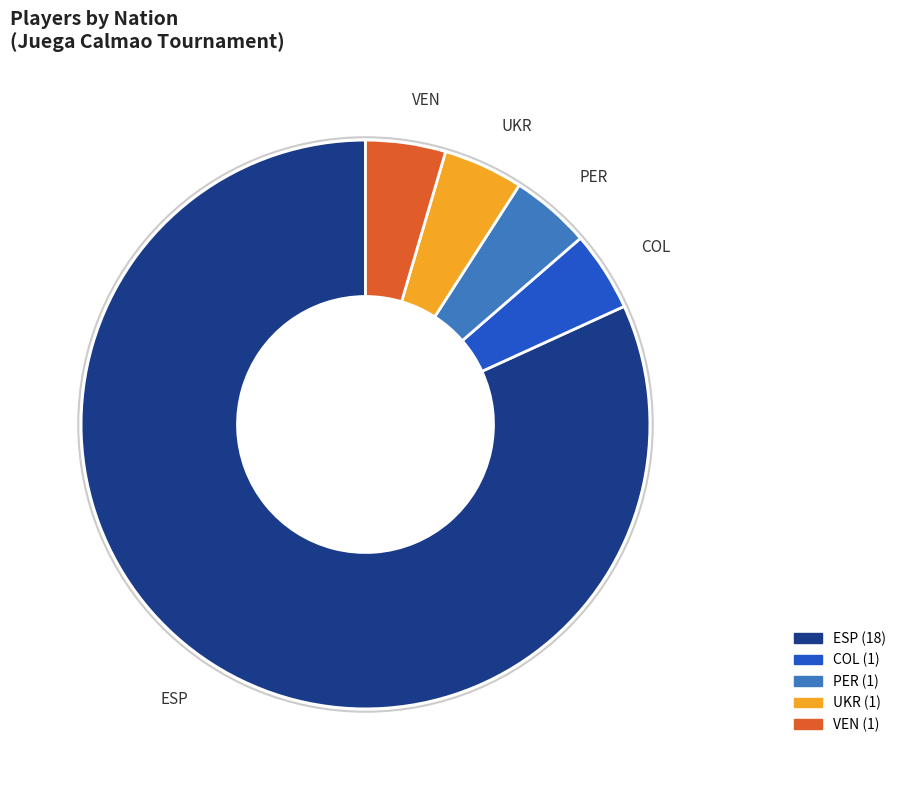

Do ESP and UKR together represent more than half of the pie?

Yes